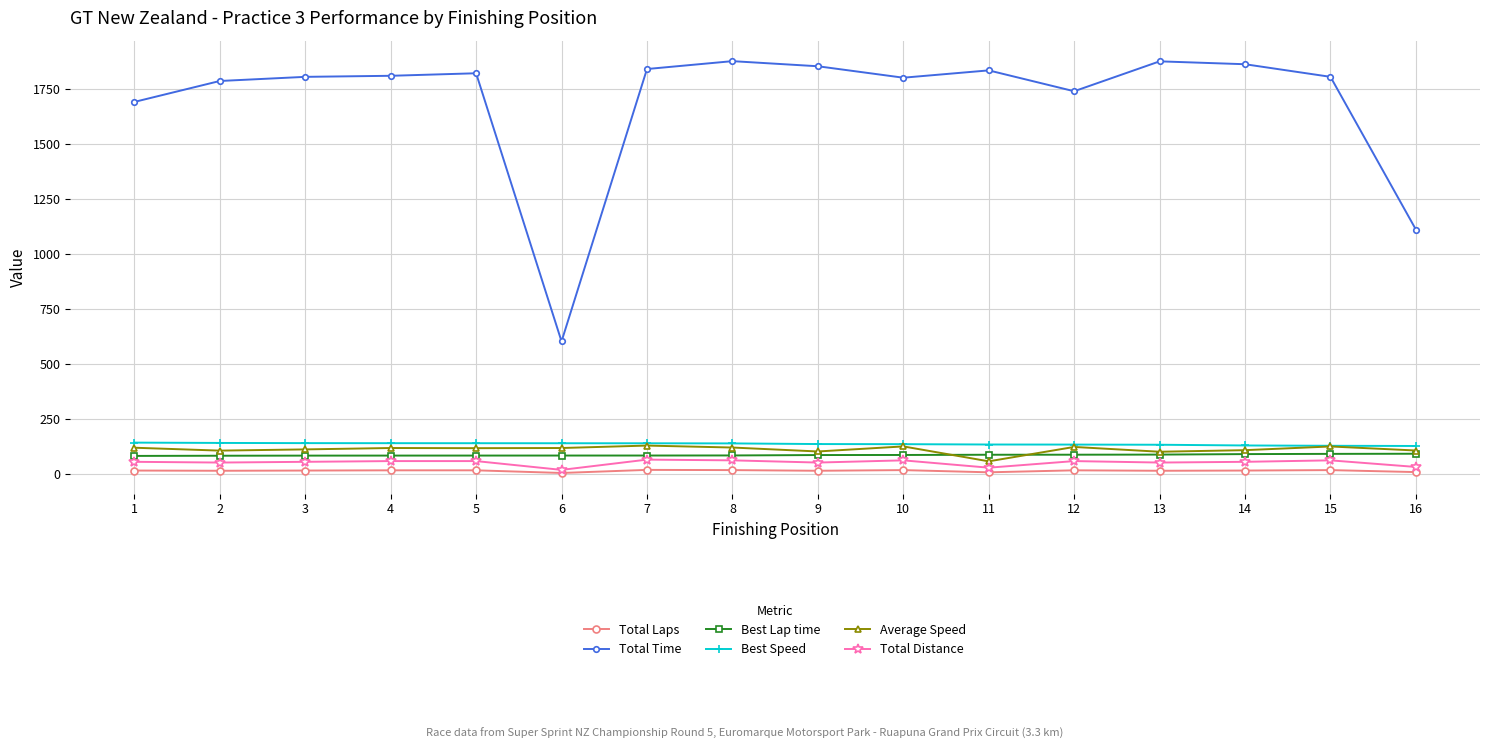

At 11, list the series in order from smallest to largest.

Total Laps, Total Distance, Average Speed, Best Lap time, Best Speed, Total Time